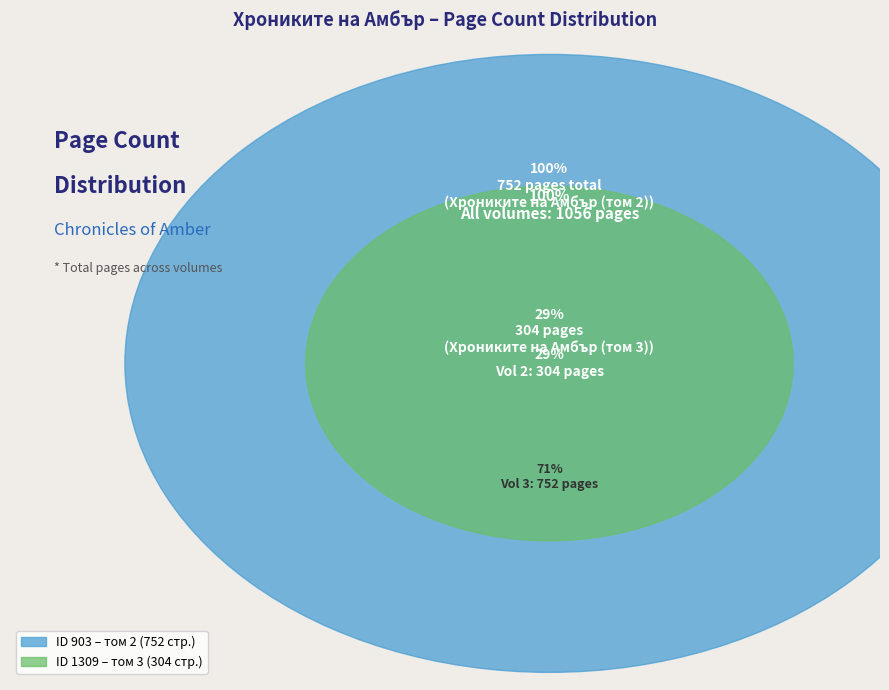

To the nearest percent, what portion does 903 represent?

71%